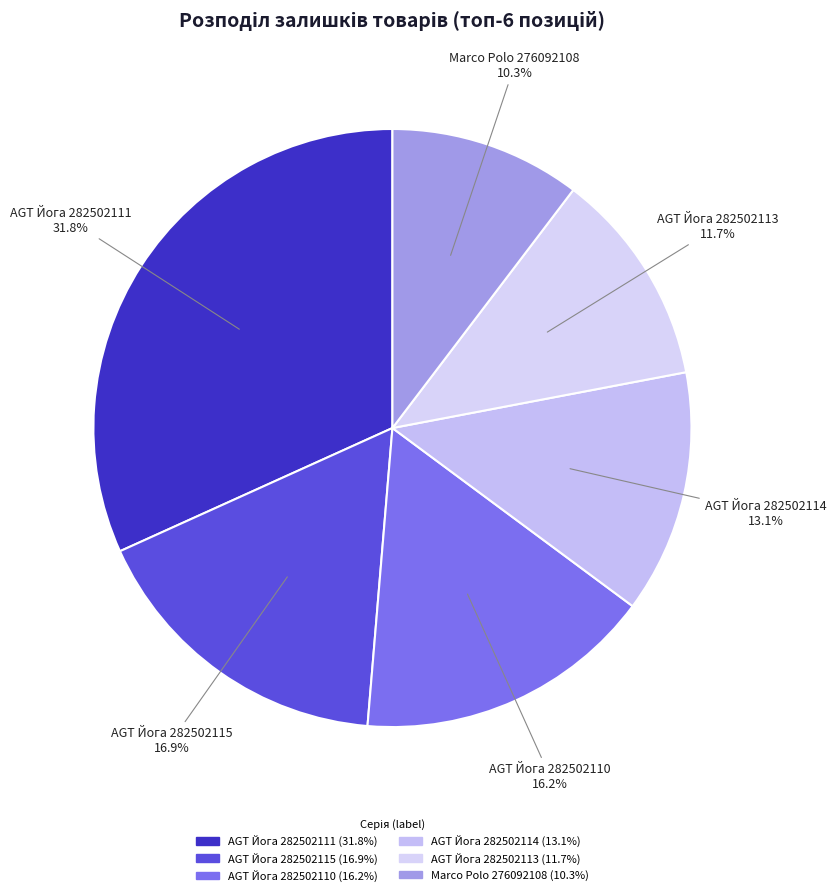

Which slice is the largest?

AGT Йога 282502111